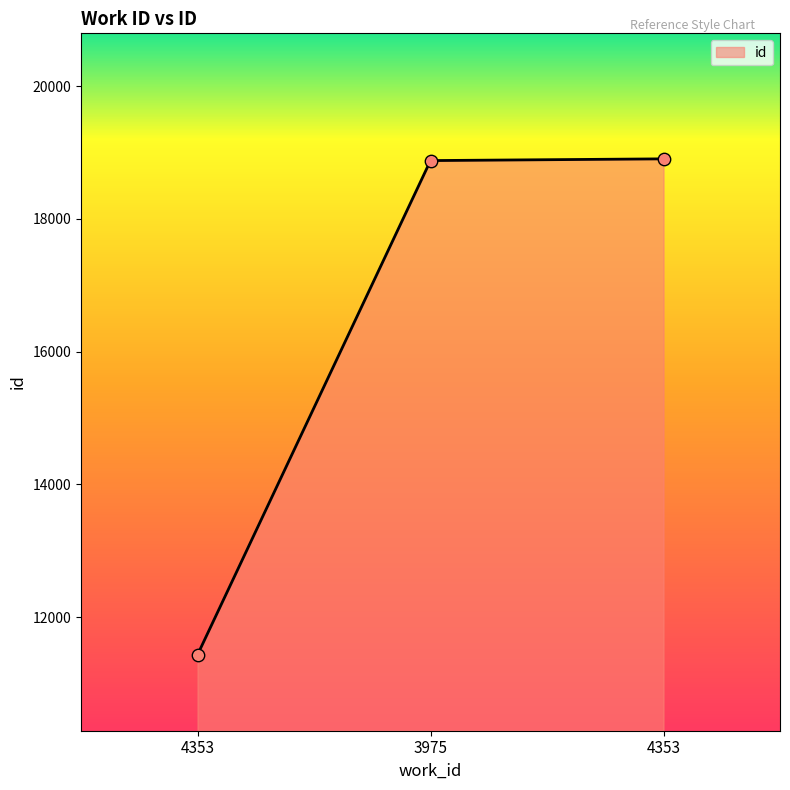

What is the change in value from 3975 to 4353?

+26